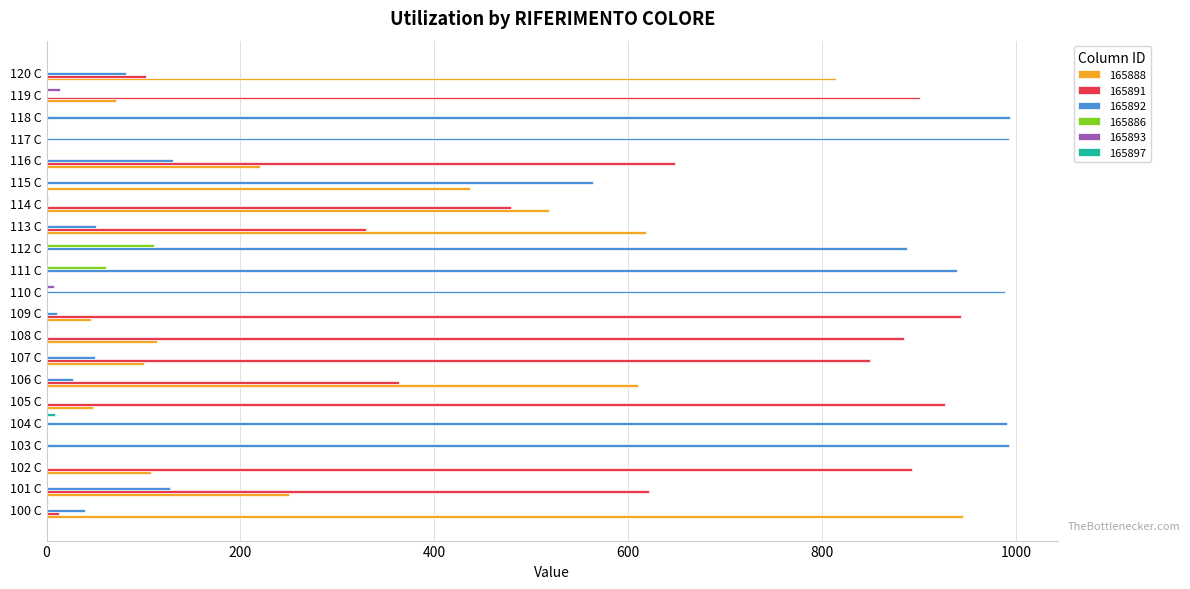

What is the greatest value displayed?

993.8